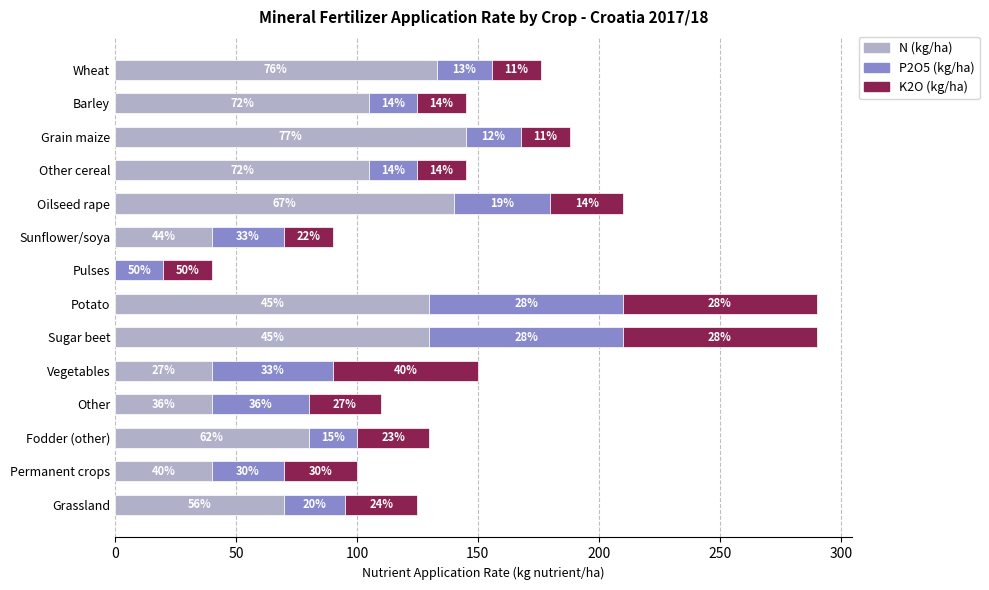

What are all the series names shown in the legend?

N (kg/ha), P2O5 (kg/ha), K2O (kg/ha)